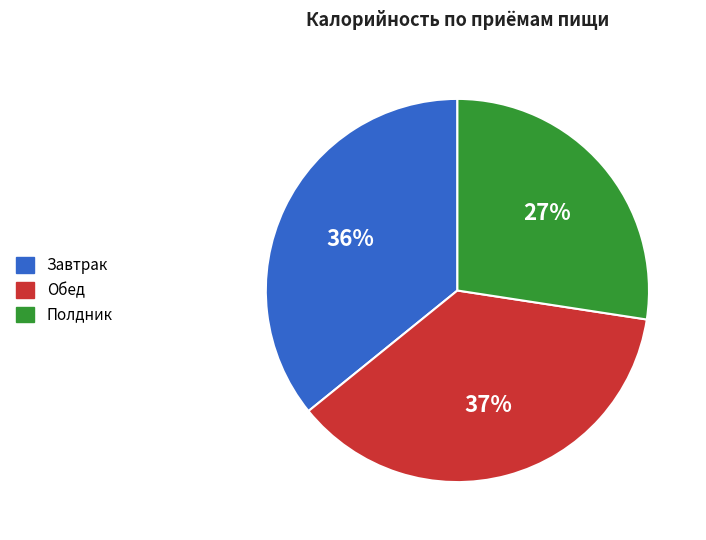

How many segments does this pie chart have?

3